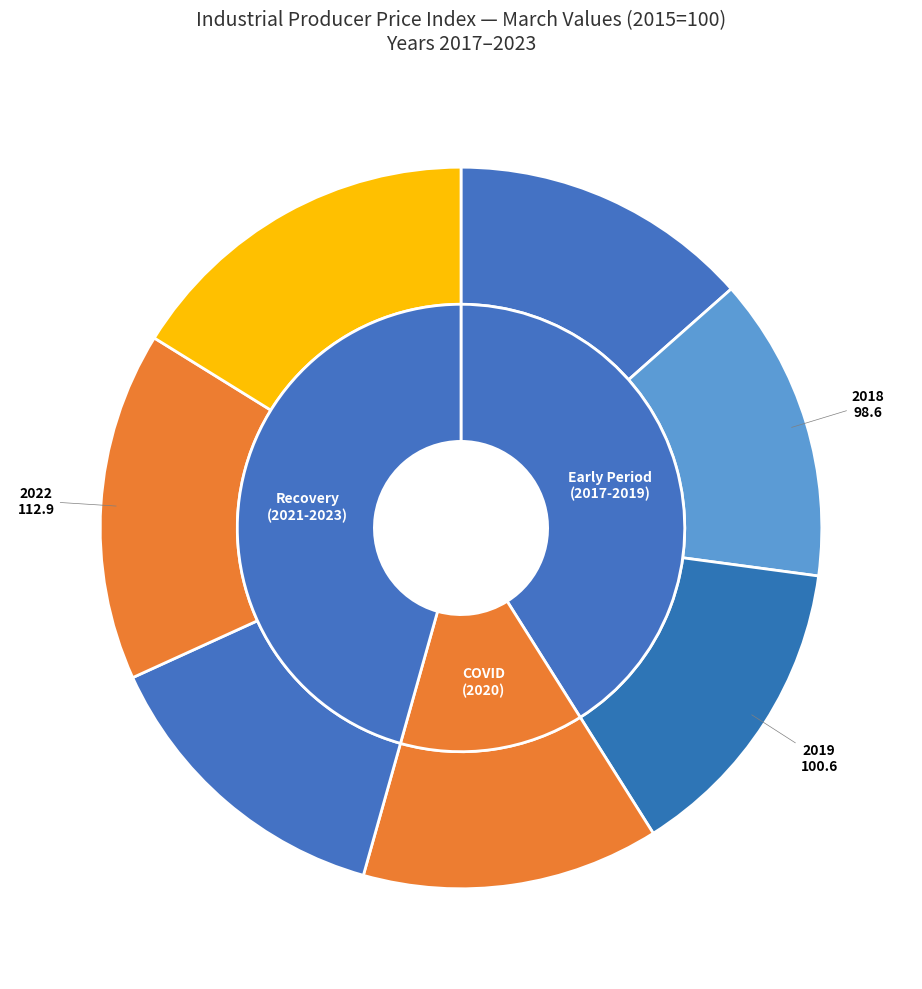

The 0 slice represents 22% of the pie. True or false?

False